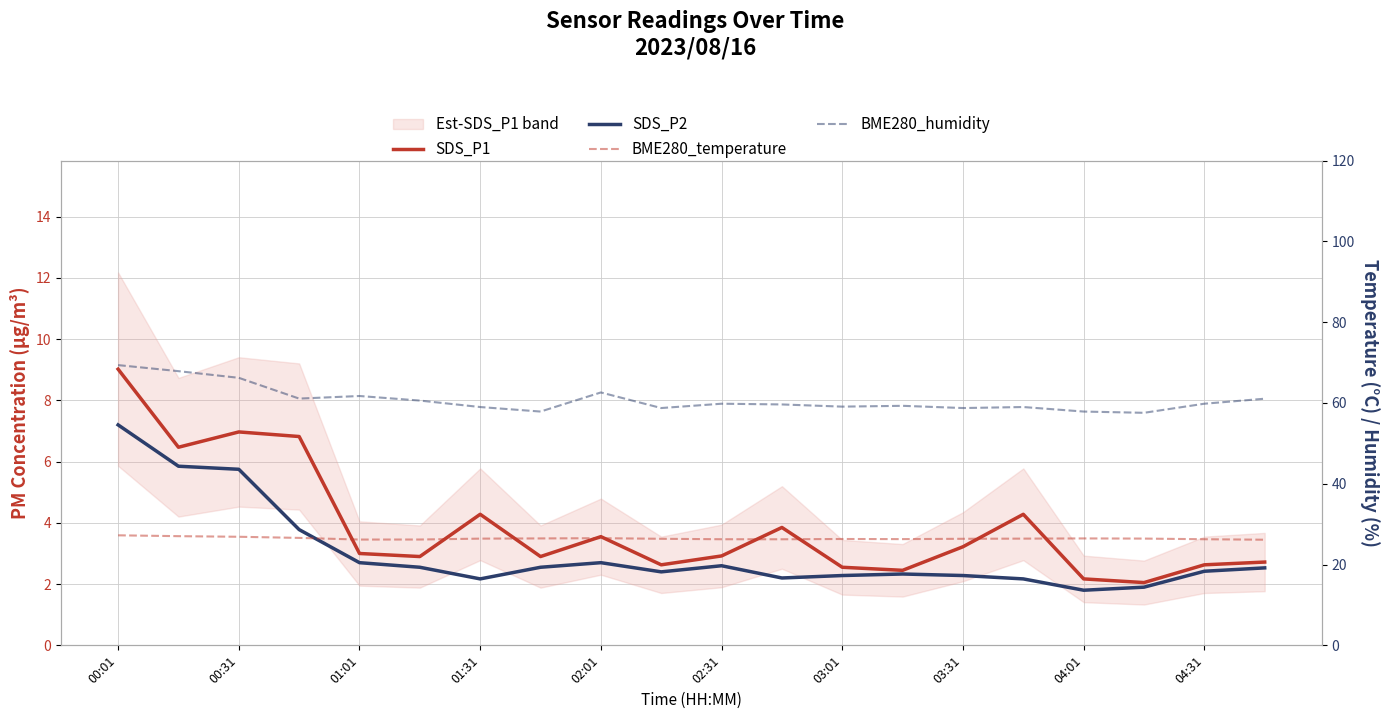

True or false: BME280_humidity and SDS_P1 cross at least once.

False